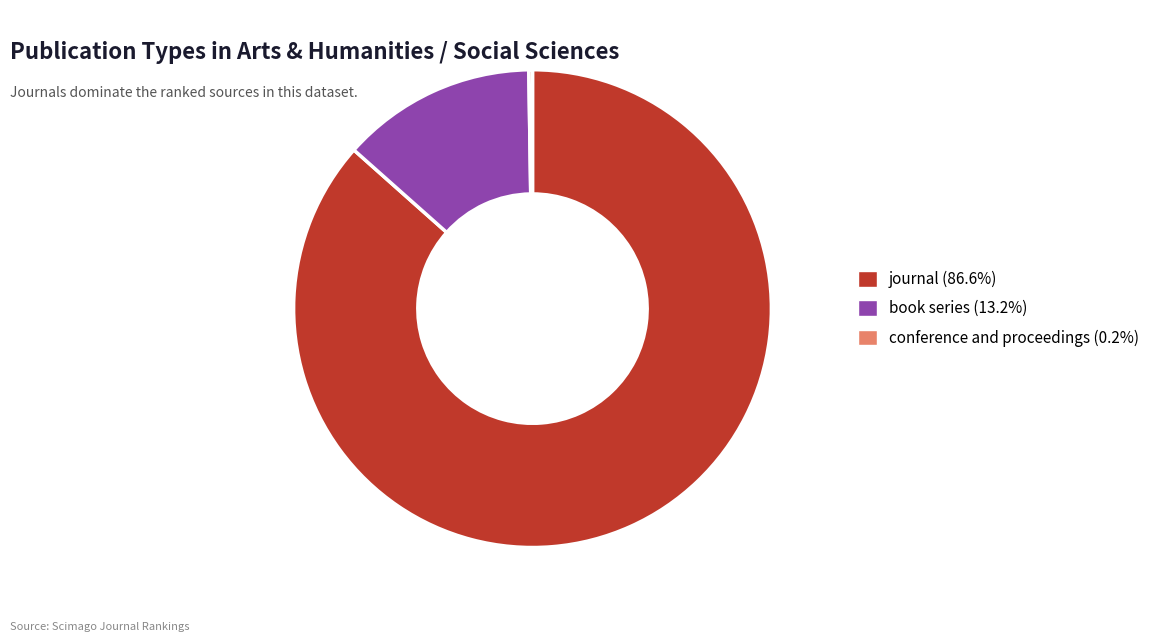

Which slice represents more than half of the pie?

journal